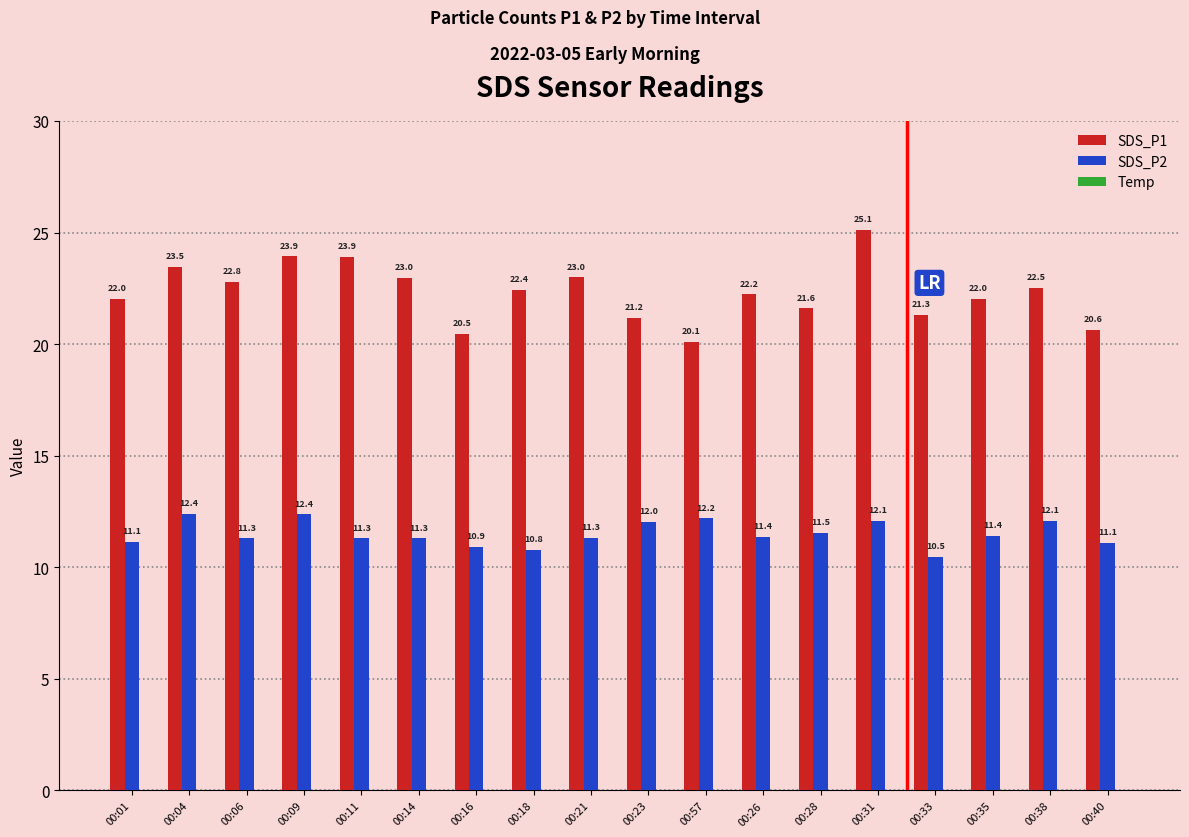

Reading right to left, list all the values displayed in this chart.

SDS_P1: 00:40=20.6	00:38=22.5	00:35=22.0	00:33=21.3	00:31=25.1	00:28=21.6	00:26=22.2	00:57=20.1	00:23=21.2	00:21=23.0	00:18=22.4	00:16=20.5	00:14=23.0	00:11=23.9	00:09=23.9	00:06=22.8	00:04=23.5	00:01=22.0
SDS_P2: 00:40=11.1	00:38=12.1	00:35=11.4	00:33=10.5	00:31=12.1	00:28=11.5	00:26=11.4	00:57=12.2	00:23=12.0	00:21=11.3	00:18=10.8	00:16=10.9	00:14=11.3	00:11=11.3	00:09=12.4	00:06=11.3	00:04=12.4	00:01=11.1
Temp: 00:40=-2.6	00:38=-2.6	00:35=-2.6	00:33=-2.6	00:31=-2.5	00:28=-2.5	00:26=-2.5	00:57=-2.8	00:23=-2.5	00:21=-2.5	00:18=-2.5	00:16=-2.4	00:14=-2.4	00:11=-2.4	00:09=-2.4	00:06=-2.3	00:04=-2.3	00:01=-2.3